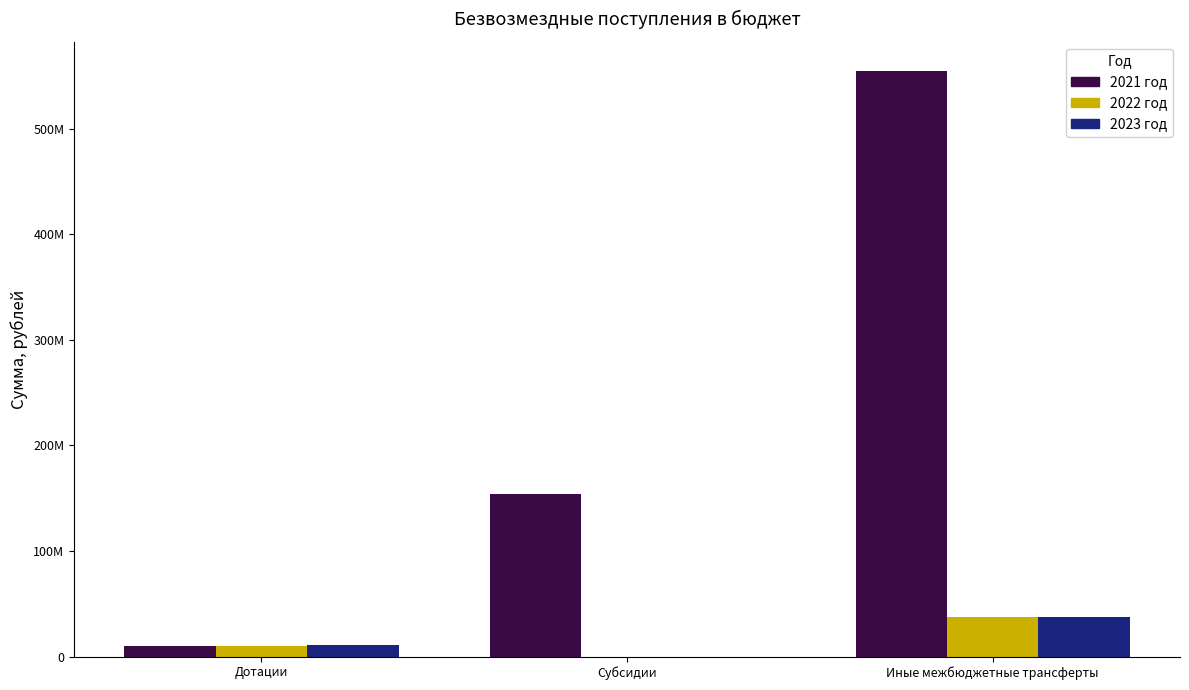

Does the chart contain stacked bars?

No